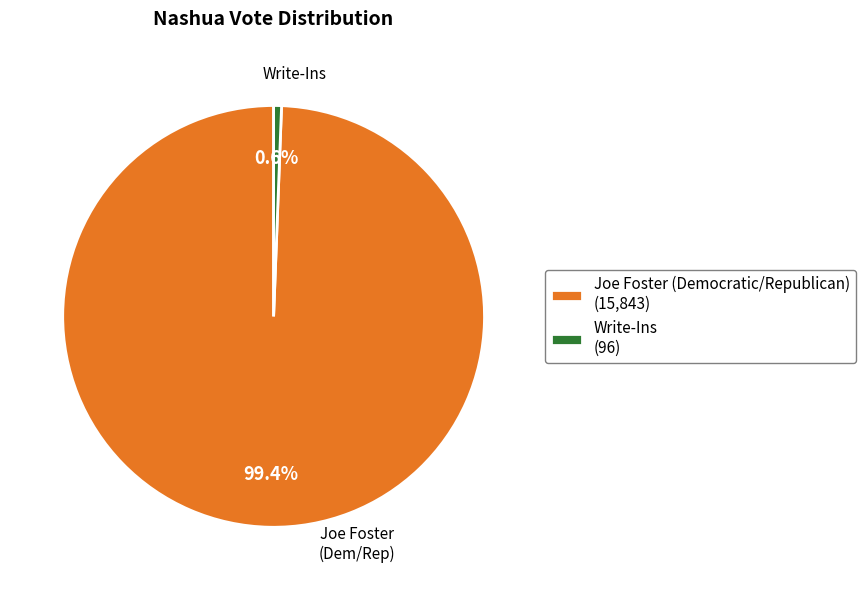

How many segments does this pie chart have?

2